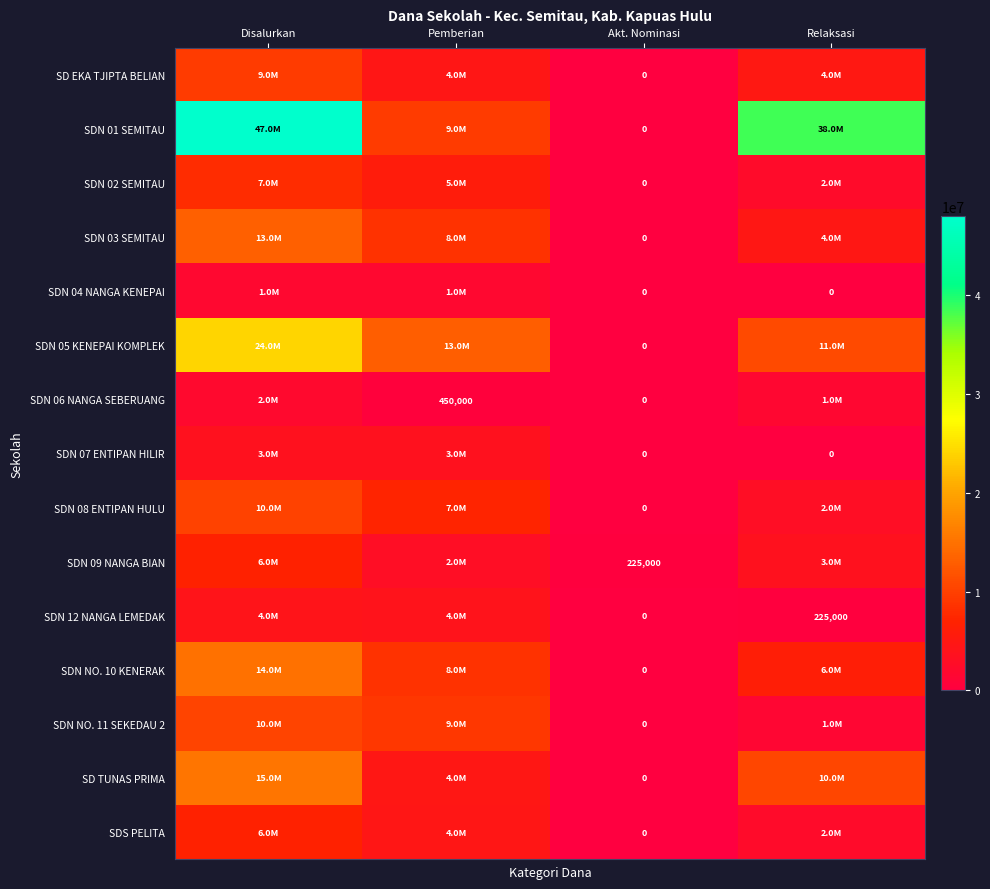

True or false: SDN 06 NANGA SEBERUANG has a value of 450000 at Pemberian.

True